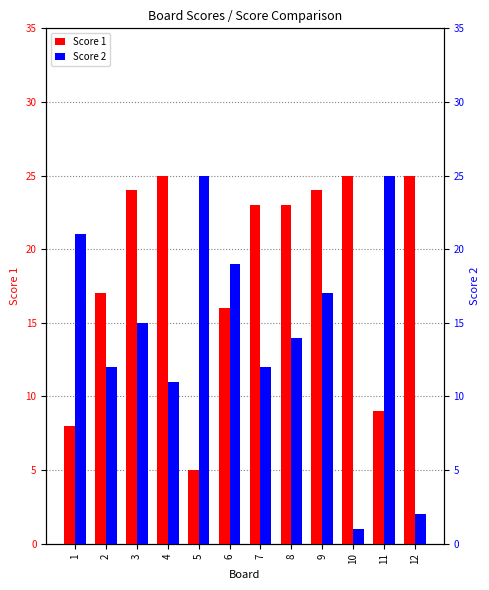

What is the lowest value of the Score 2 series?

1